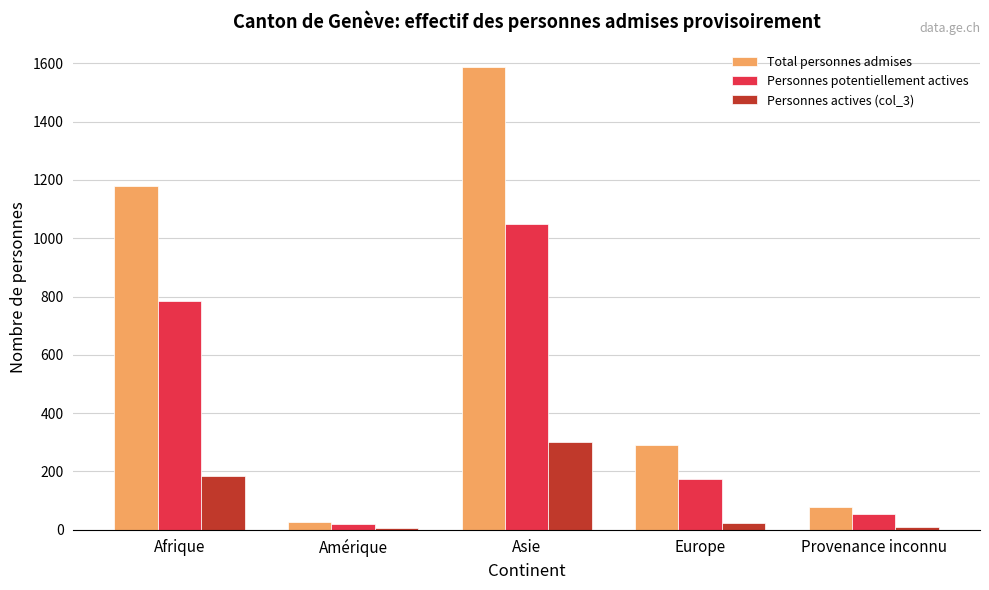

List the series in order of their peak value, highest first.

Total personnes admises, Personnes potentiellement actives, Personnes actives (col_3)